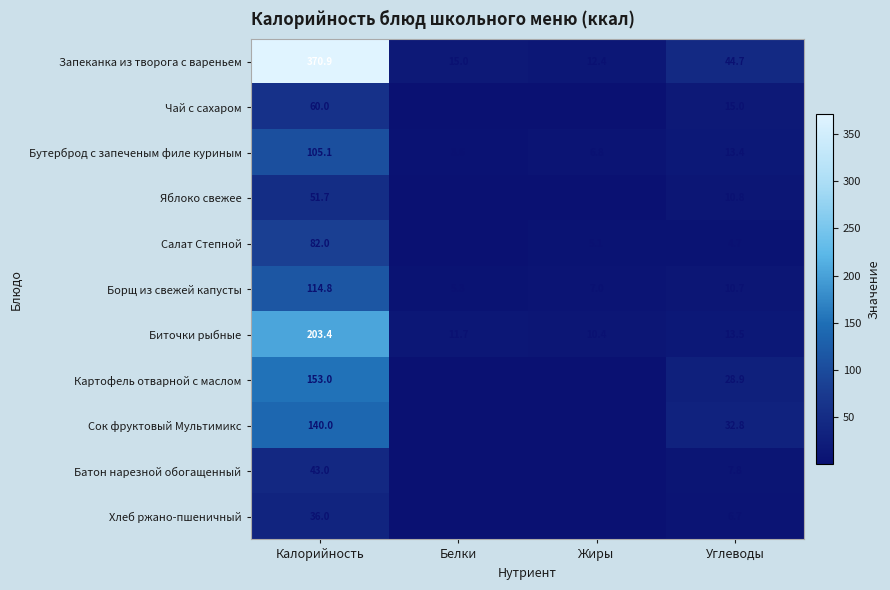

Which series has the largest total across all categories?

Запеканка из творога с вареньем